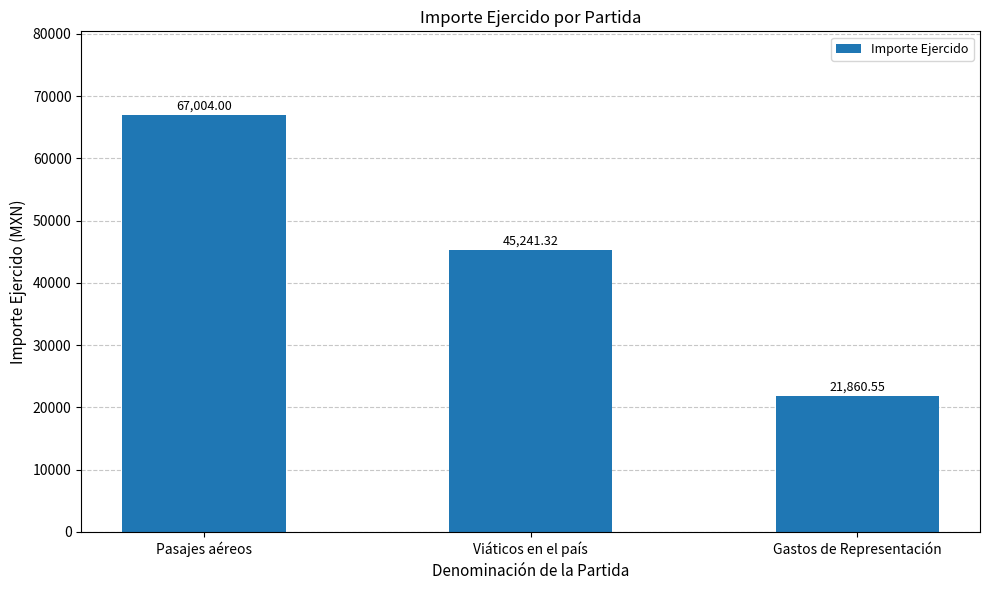

How many data points does each series have?

3